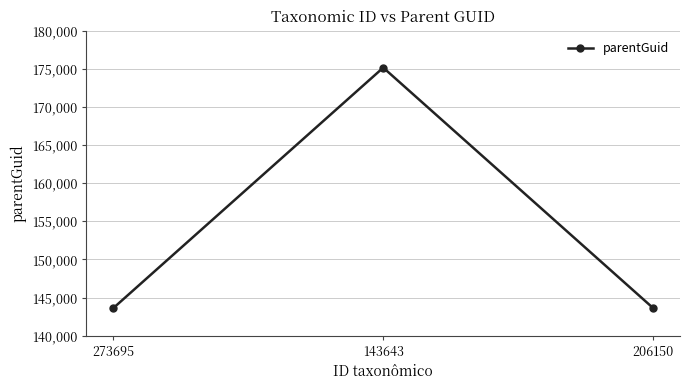

What is the sum of all values?

462444